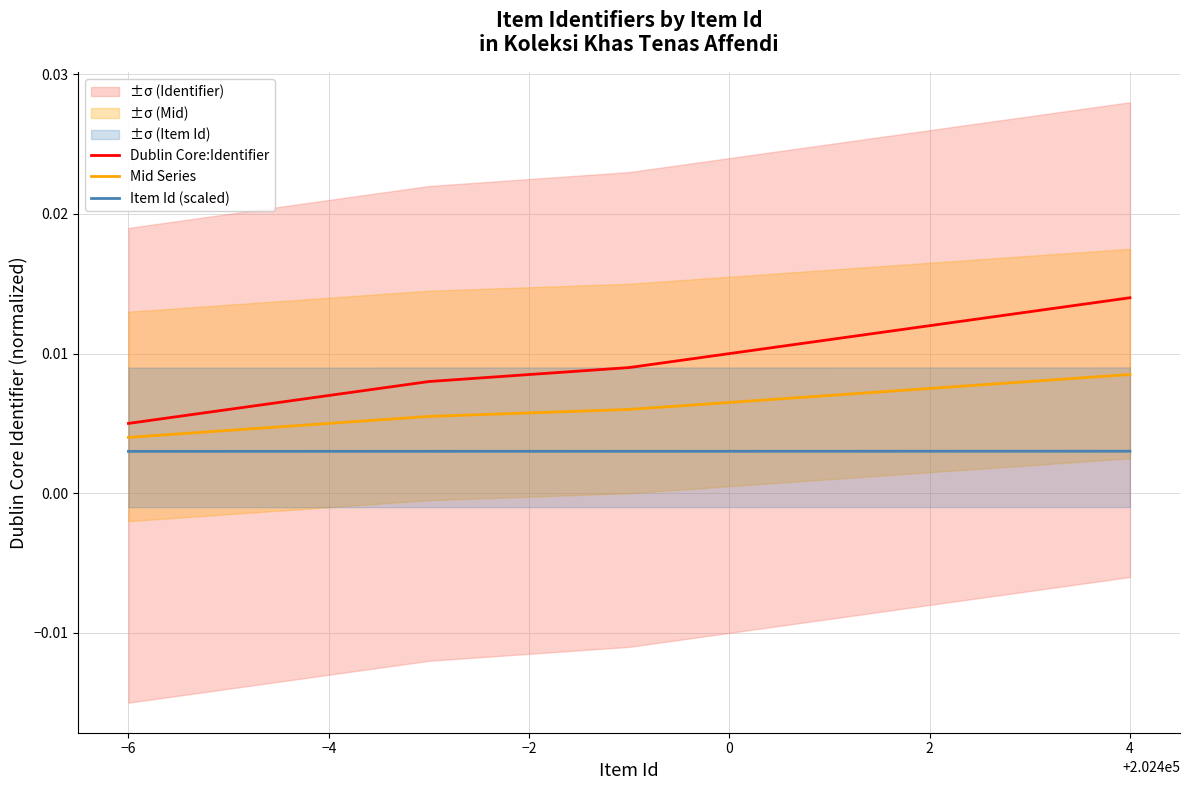

How many lines are shown in the chart?

3